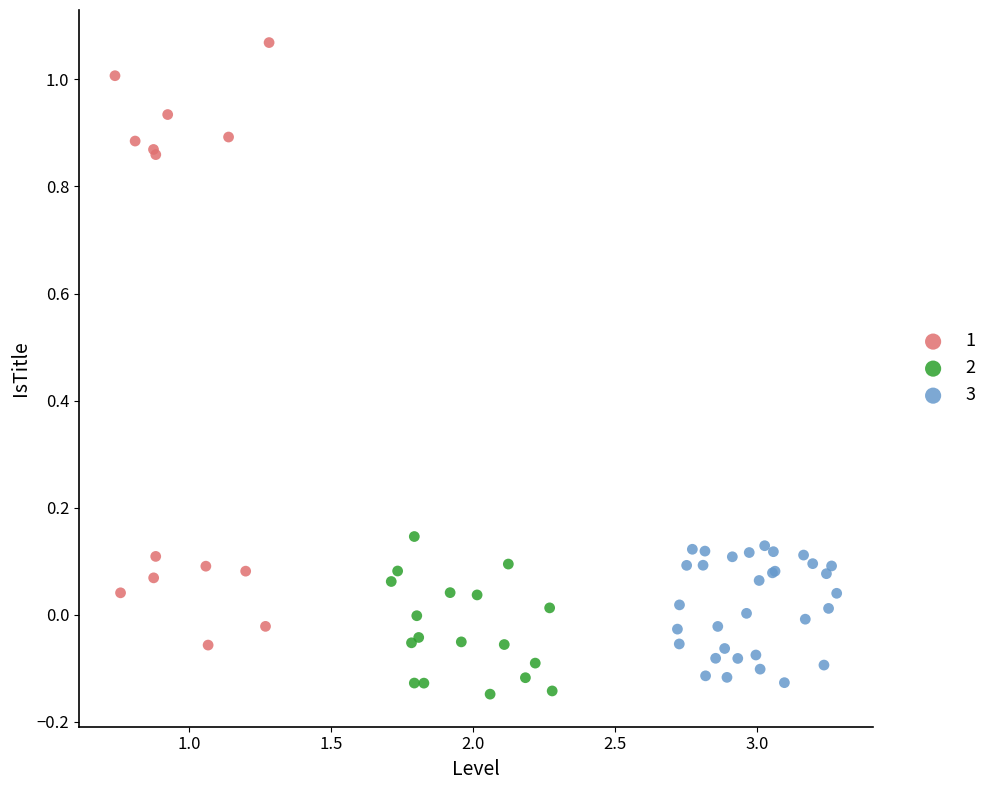

Which series reaches the maximum Y coordinate?

1